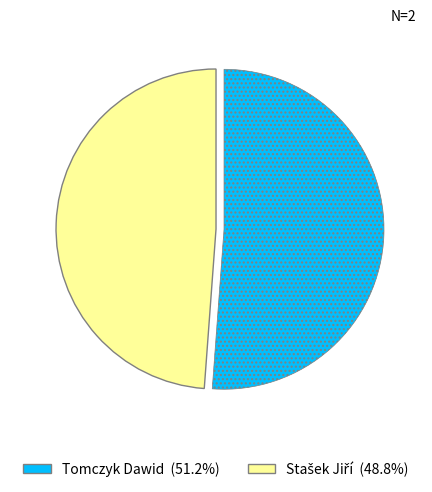

Which category has the biggest portion of the pie?

Tomczyk Dawid